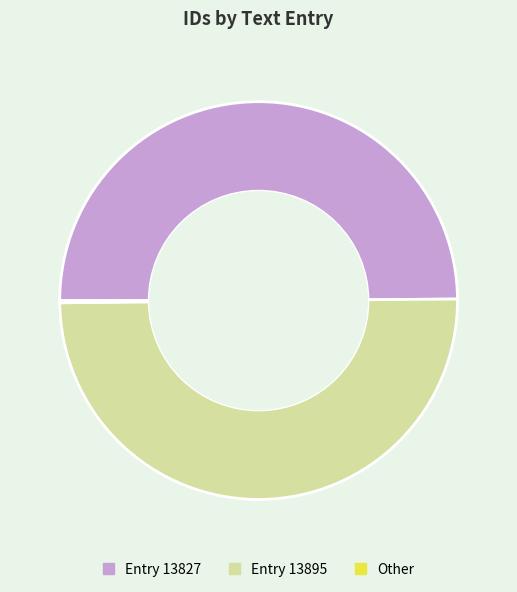

Is it true that Entry 13827 is 64% of the pie?

False